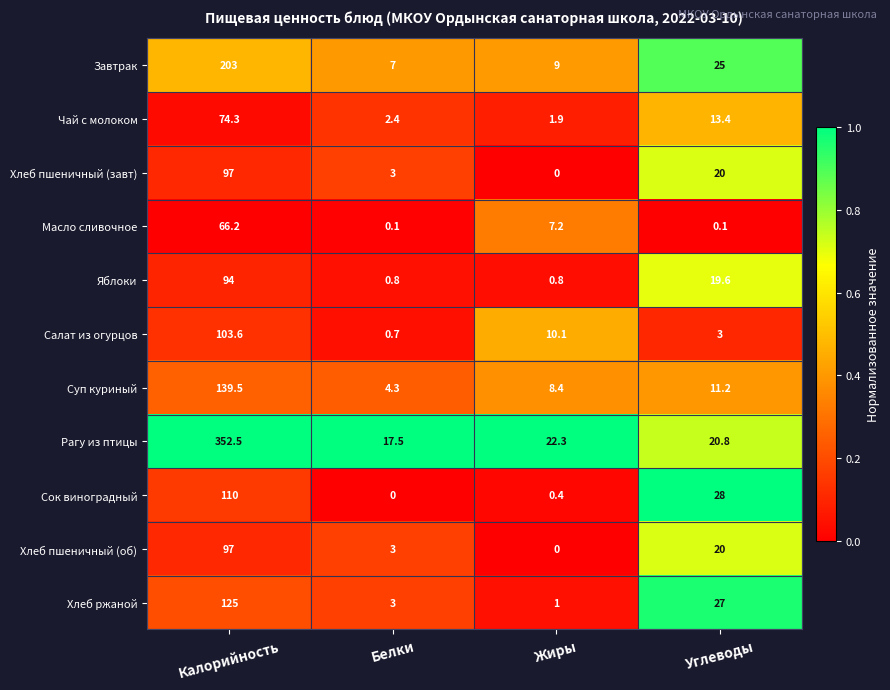

What is the spread (max minus min) of values at Калорийность?

286.3